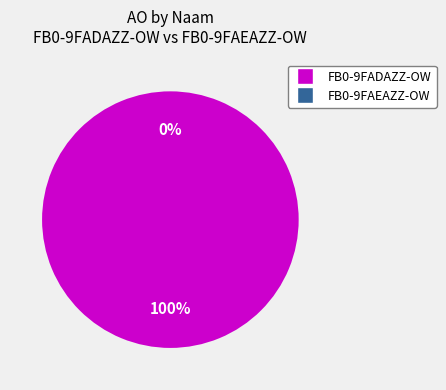

What percentage is NOT represented by FB0-9FAEAZZ-OW?

100.0%